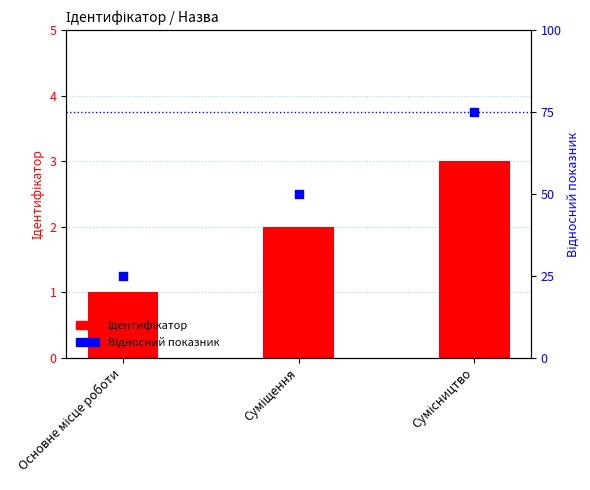

Which series contains the highest Y value?

Відносний показник